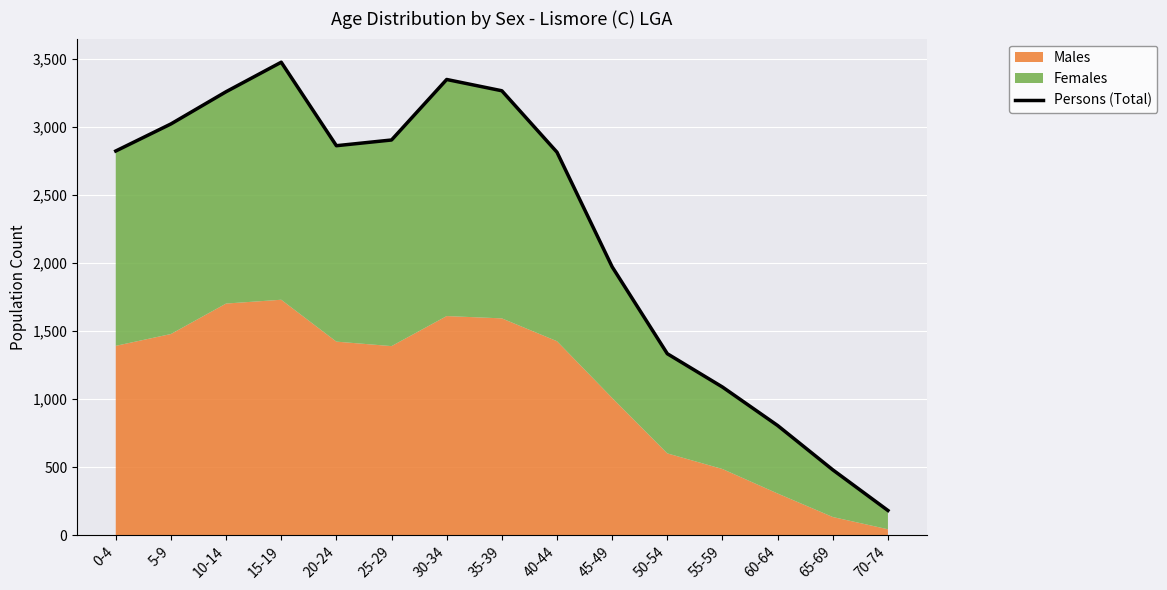

Which category has the lowest value across all series?

70-74